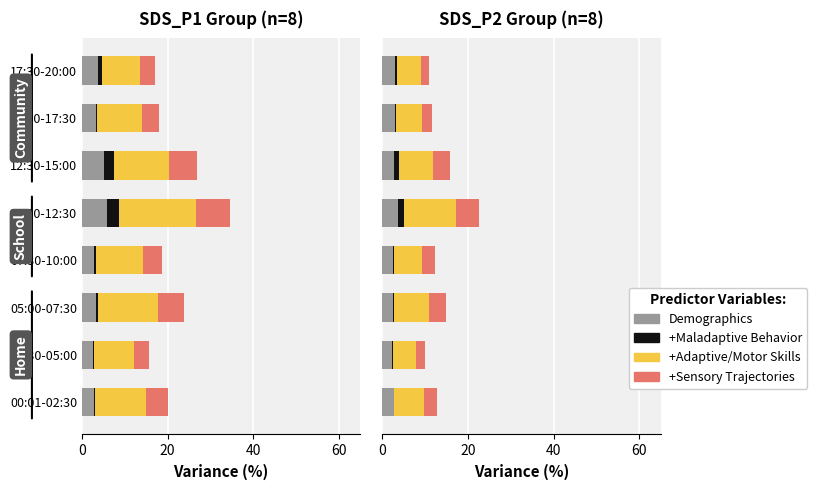

The value of +Adaptive/Motor Skills at 10:00-12:30 is 15.8. True or false?

False